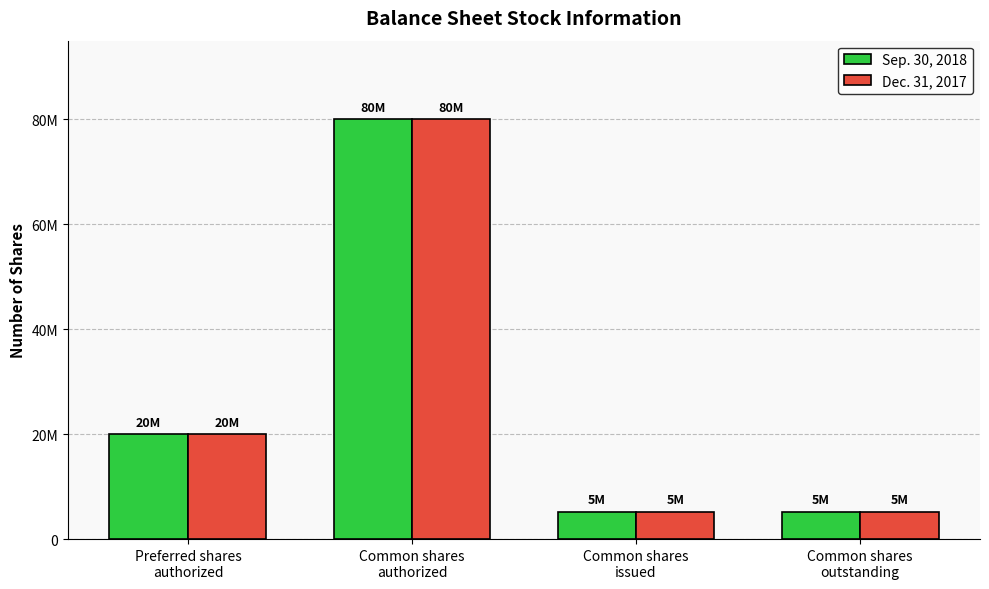

What is the minimum value for Sep. 30, 2018?

5199000